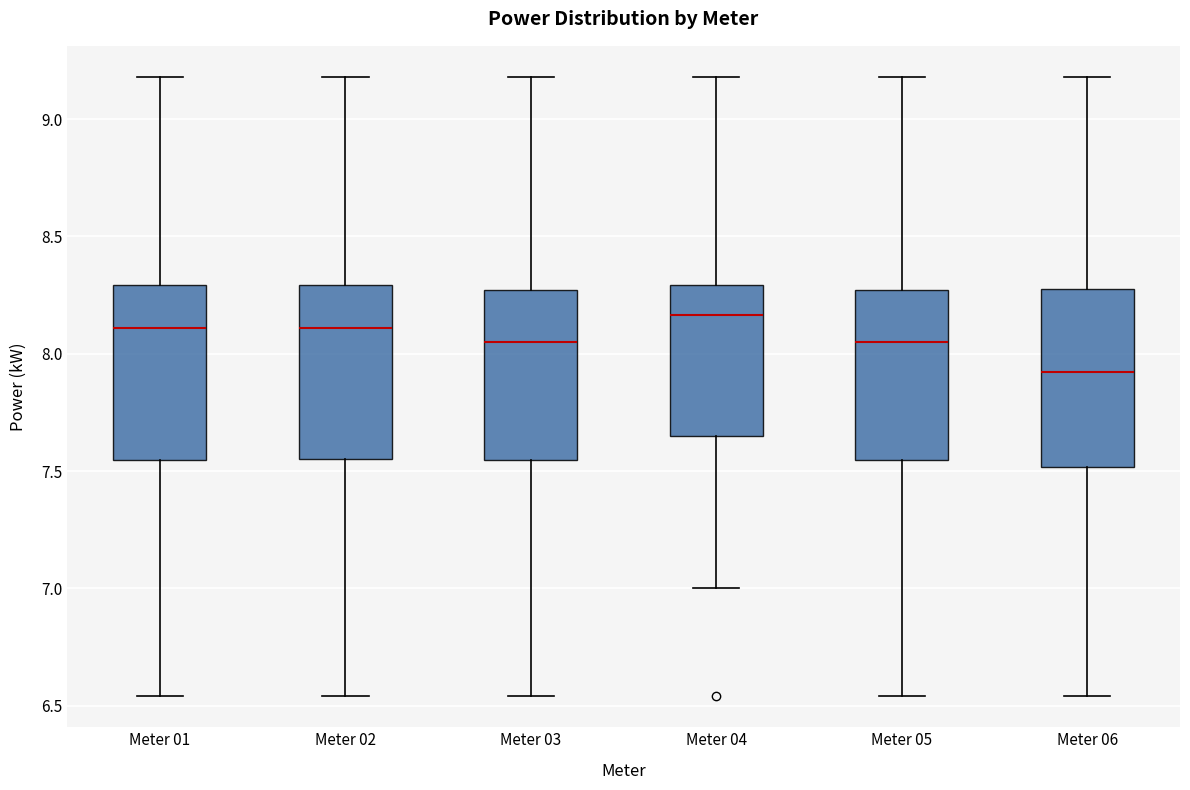

Reading left to right, read every box against the y-axis: the position of its median line, the range the box covers, and the ends of its whiskers. The values are not printed on the chart, so give them approximately, as read against the axis.

Meter 01: median 8.10, box 7.55 to 8.30, whiskers 6.55 to 9.20
Meter 02: median 8.10, box 7.55 to 8.30, whiskers 6.55 to 9.20
Meter 03: median 8.05, box 7.55 to 8.25, whiskers 6.55 to 9.20
Meter 04: median 8.15, box 7.65 to 8.30, whiskers 7.00 to 9.20
Meter 05: median 8.05, box 7.55 to 8.25, whiskers 6.55 to 9.20
Meter 06: median 7.90, box 7.50 to 8.30, whiskers 6.55 to 9.20